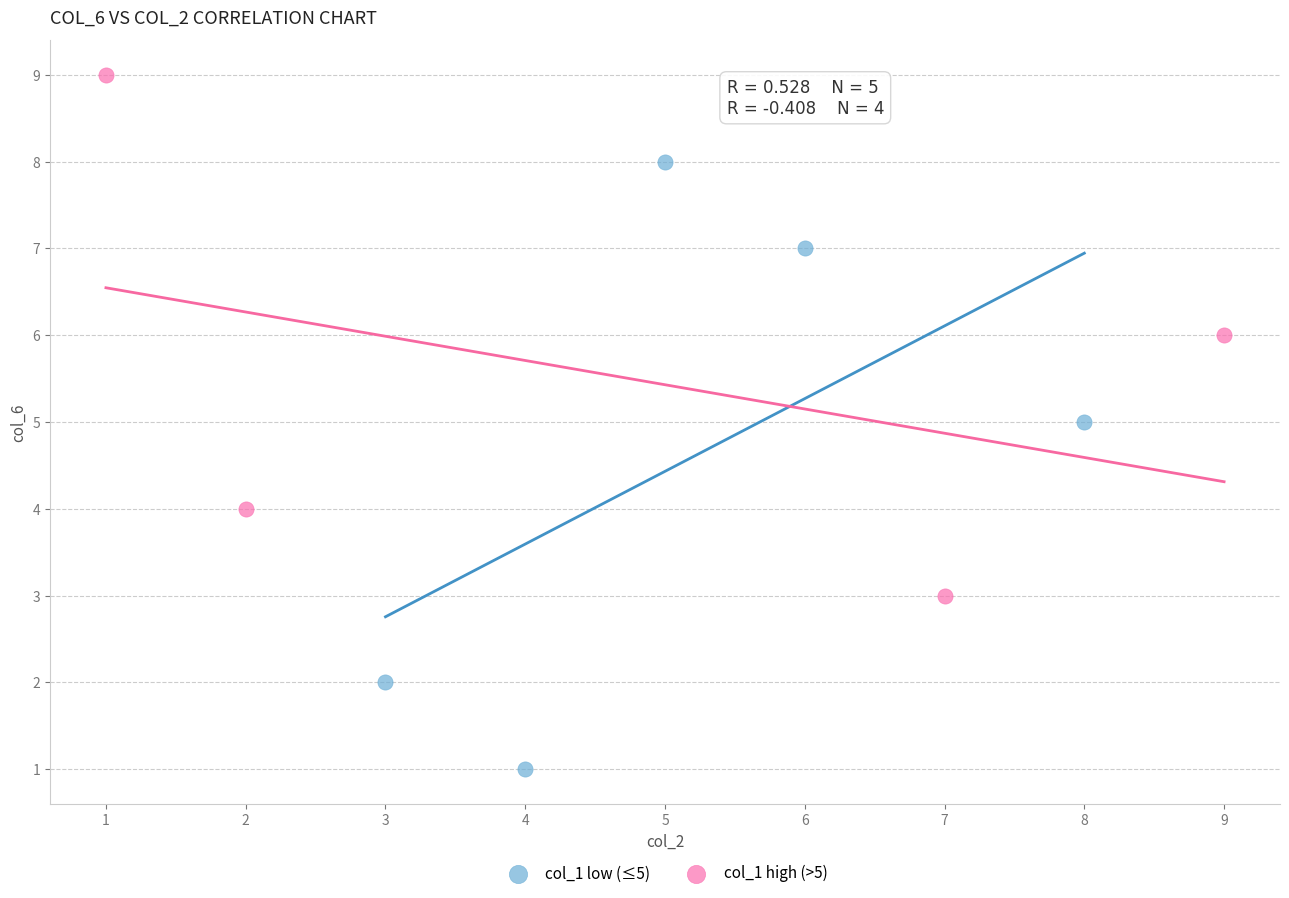

Which series has the widest spread of Y values?

col_1 low (≤5)